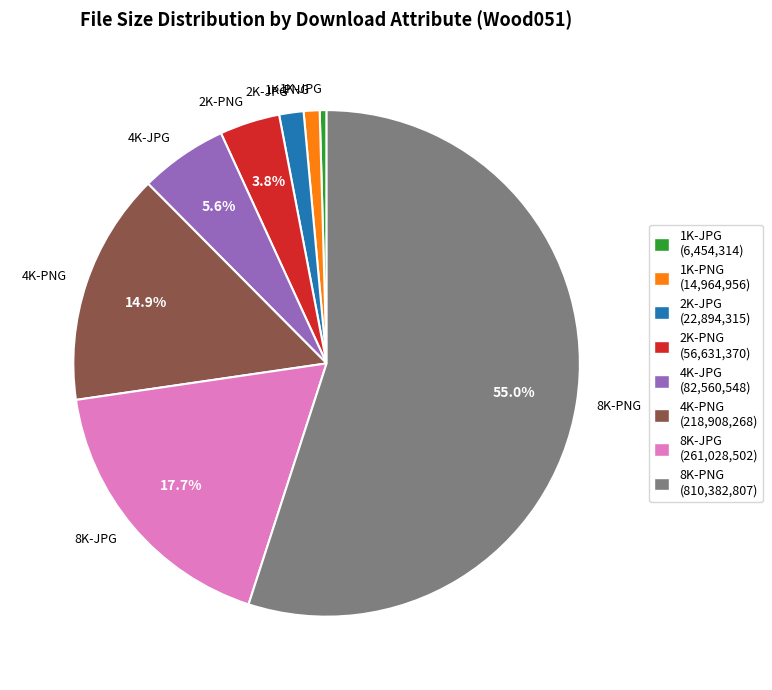

True or false: 8K-JPG accounts for 6% of the total.

False